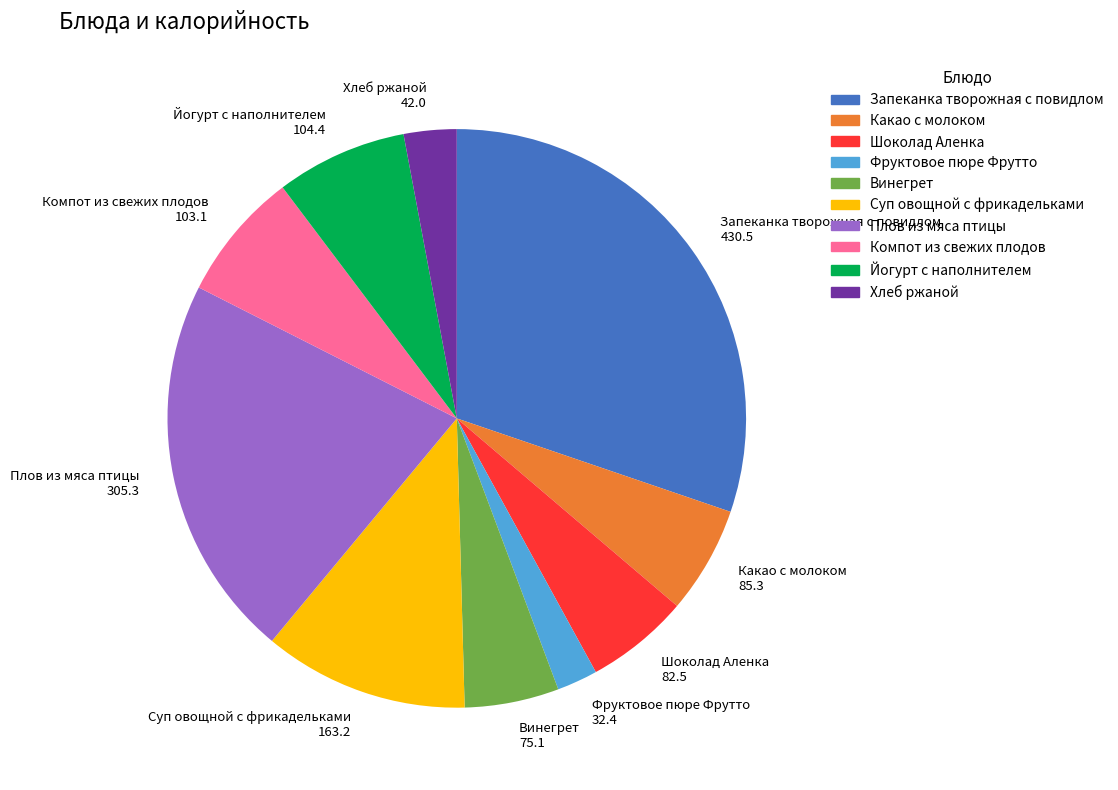

How many segments does this pie chart have?

10